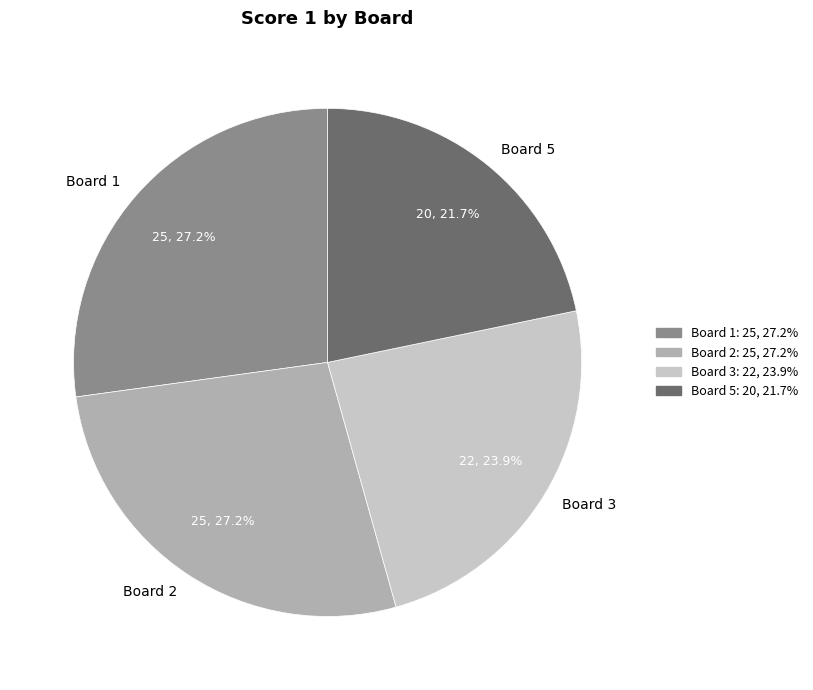

What is the ratio of the value at Board 2 to the value at Board 3?

1.1